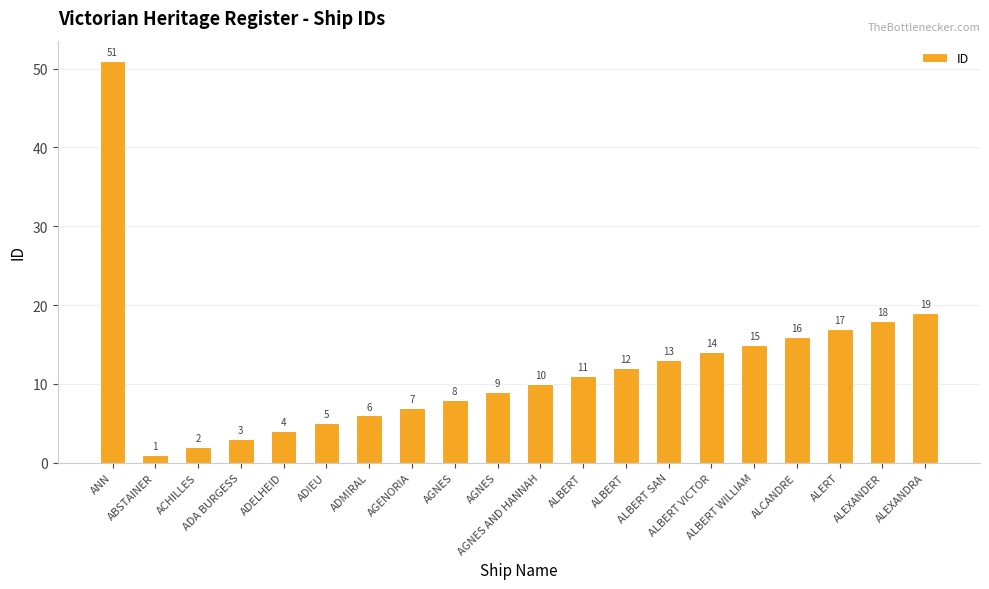

What is the maximum value shown in the chart?

51